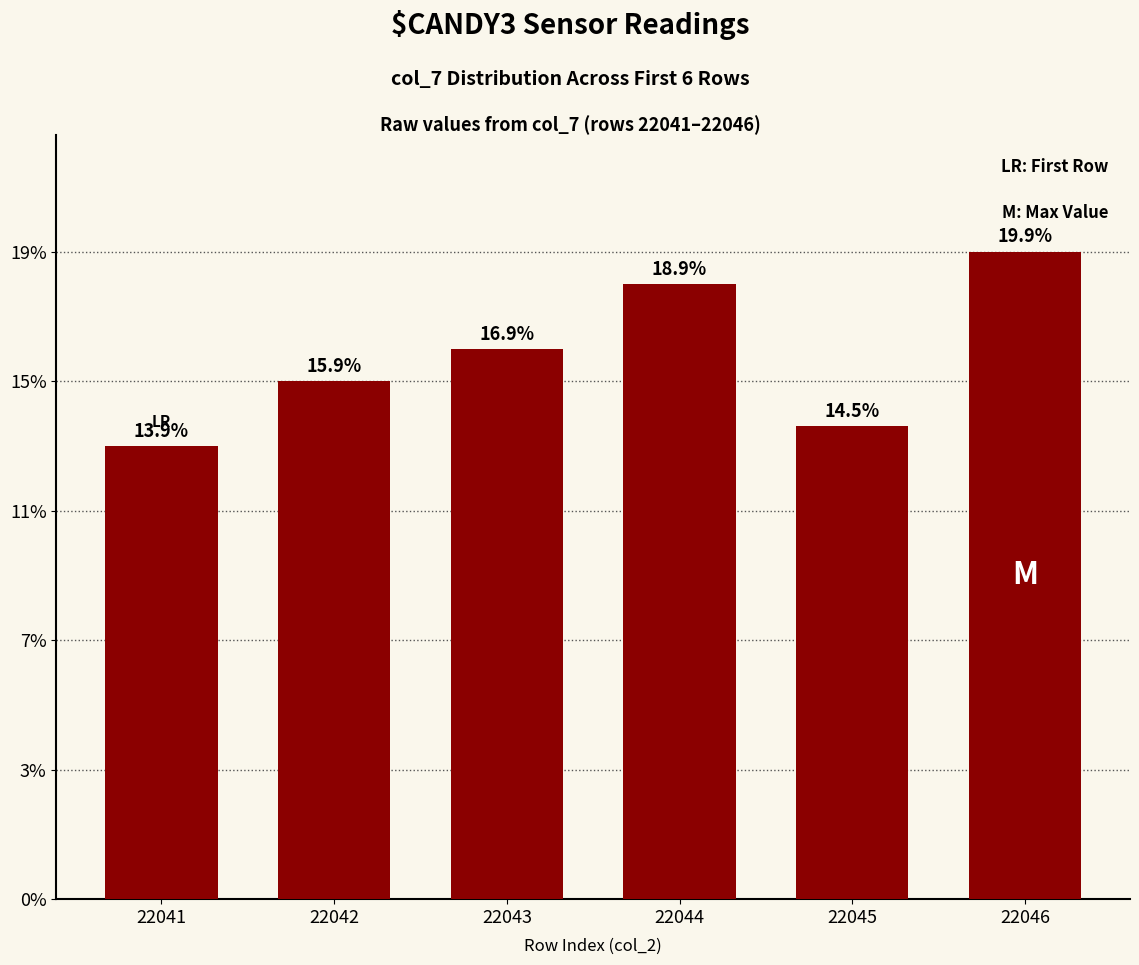

Where does the data first go above 85?

22044